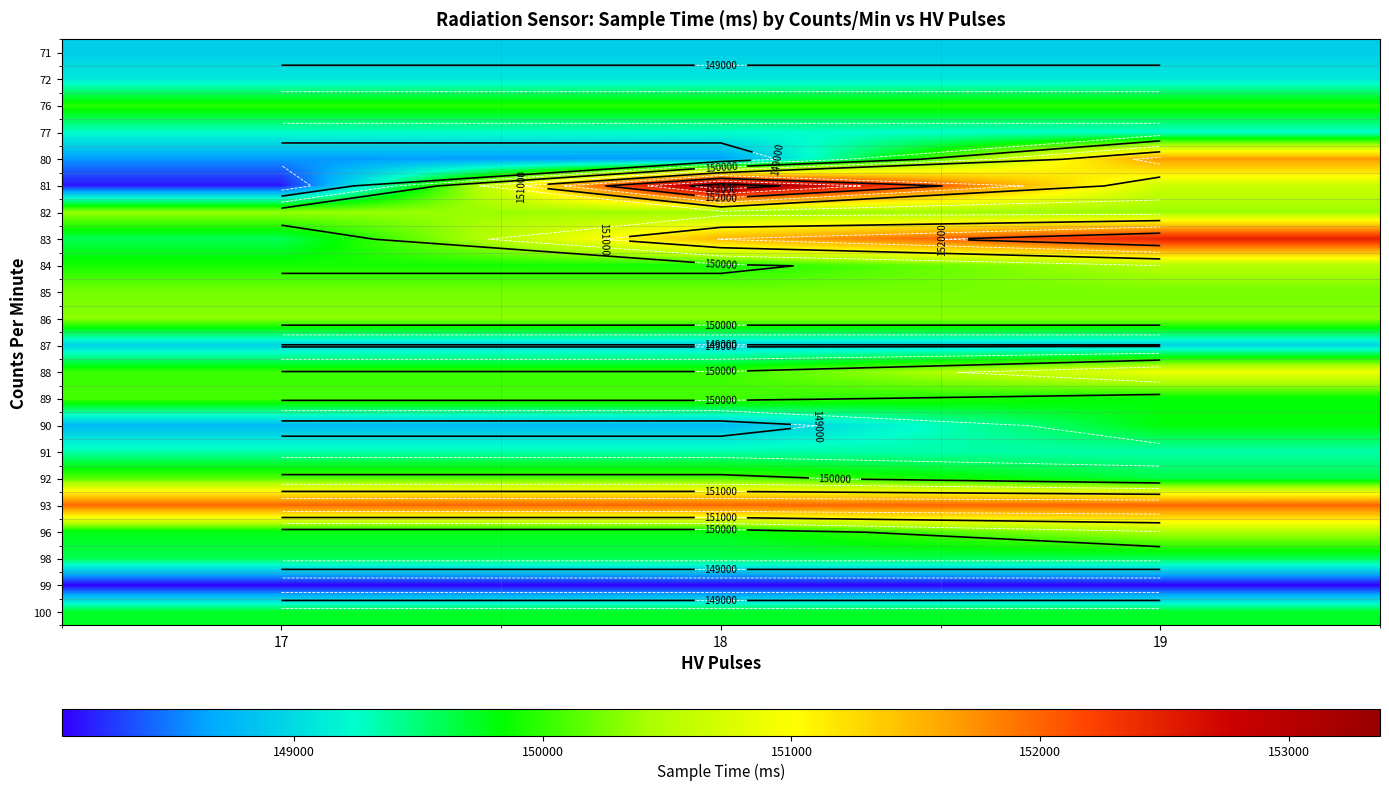

What is the total value across all series at 18?

3297992